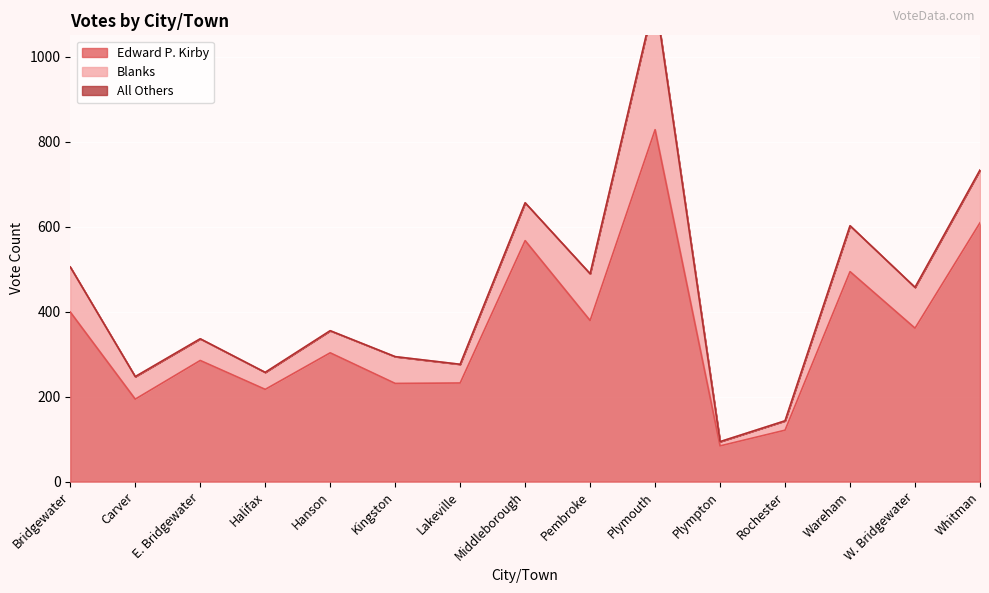

Which series changed the most between Bridgewater and W. Bridgewater?

Edward P. Kirby